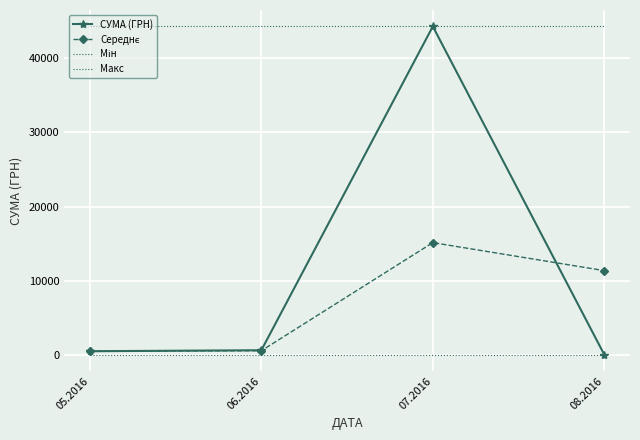

What are all the series names shown in the legend?

СУМА (ГРН), Середнє, Мін, Макс